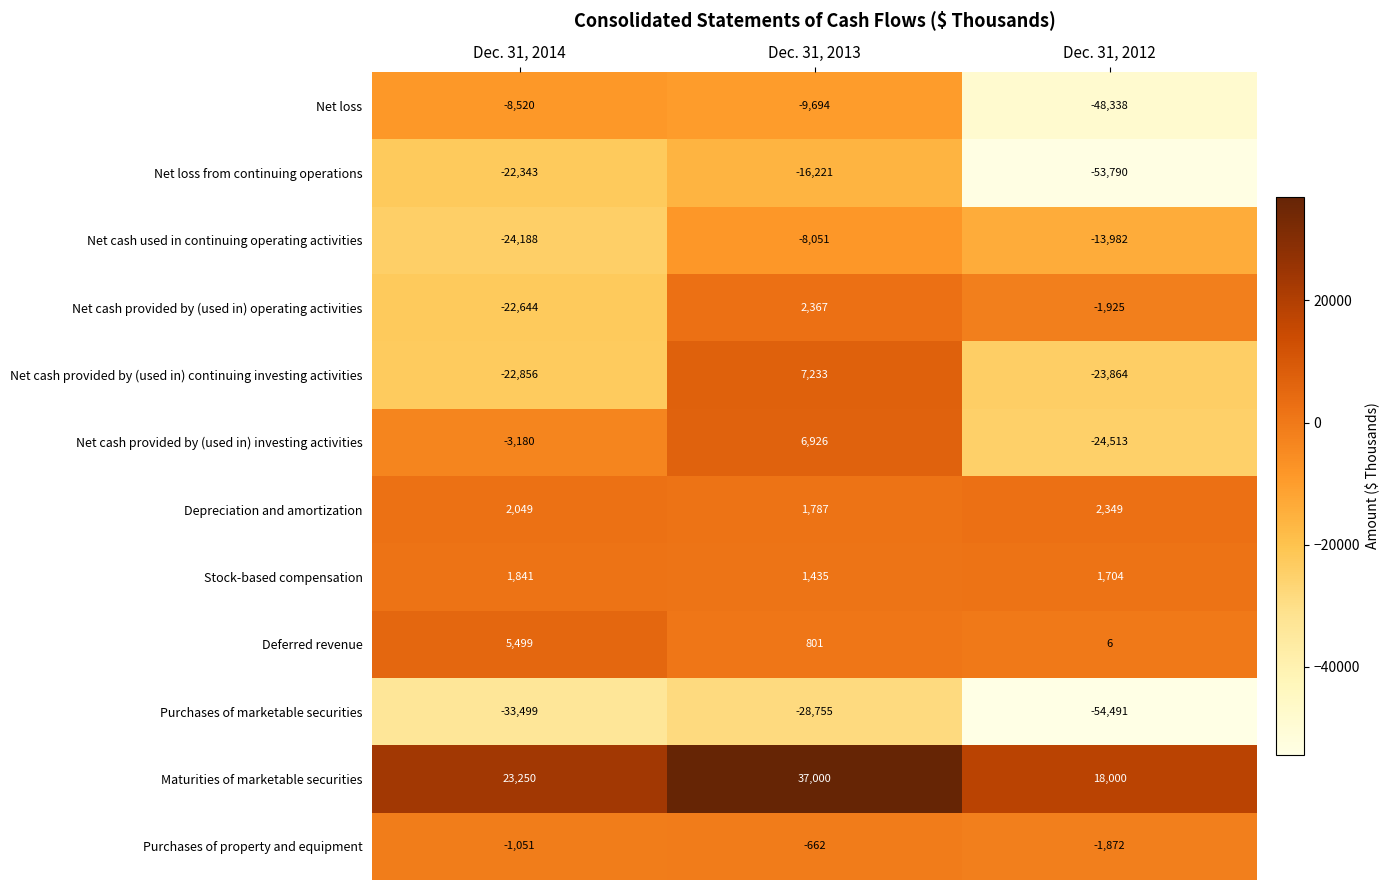

Where is Purchases of marketable securities nearest to the value -41623?

Dec. 31, 2014